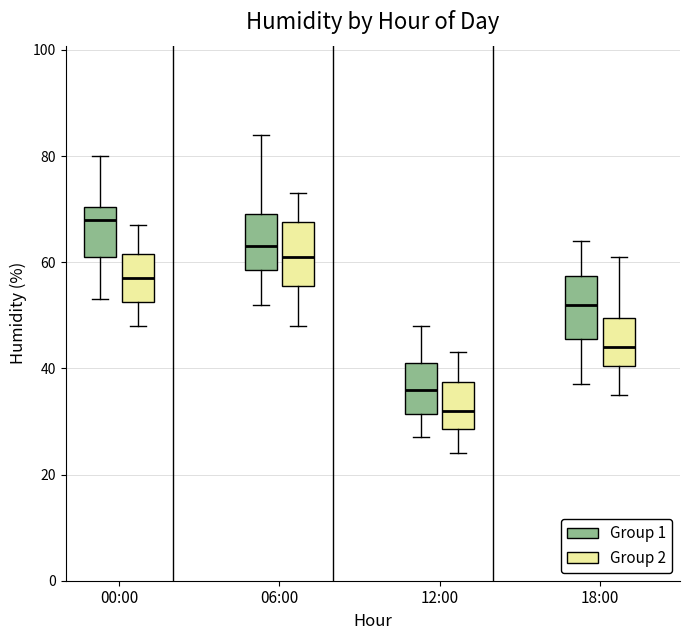

Which box has the highest median line?

00:00 (Group 1)